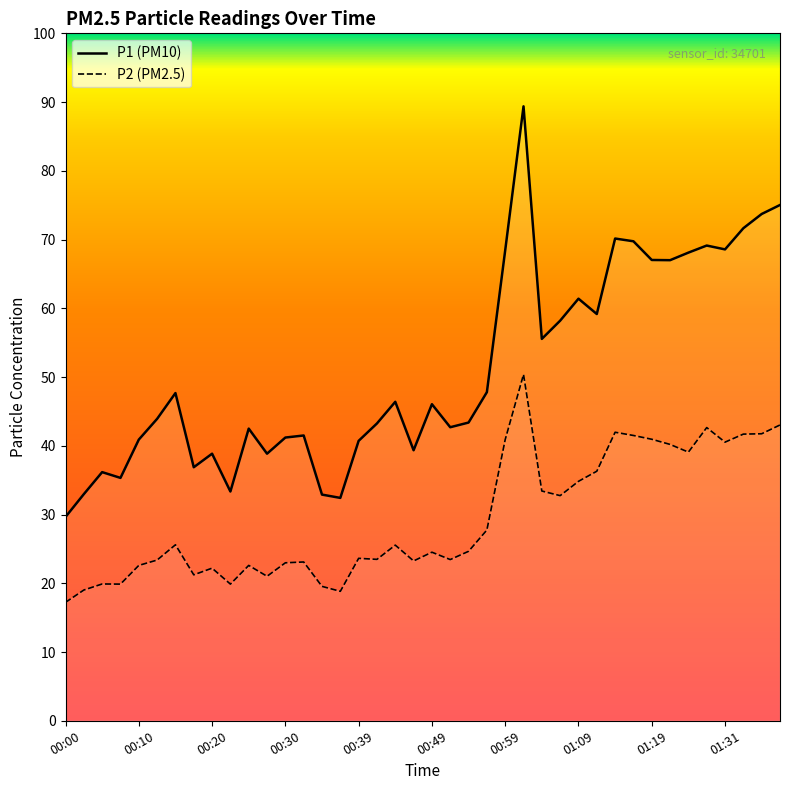

What is the minimum value for P2?

17.2